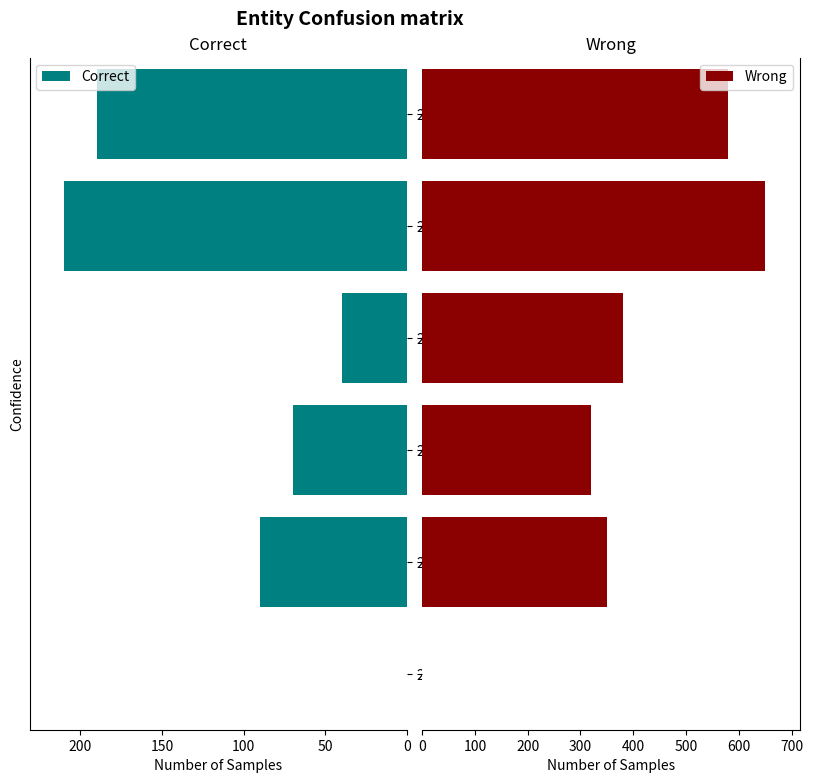

What is the sum of all Correct values?

600